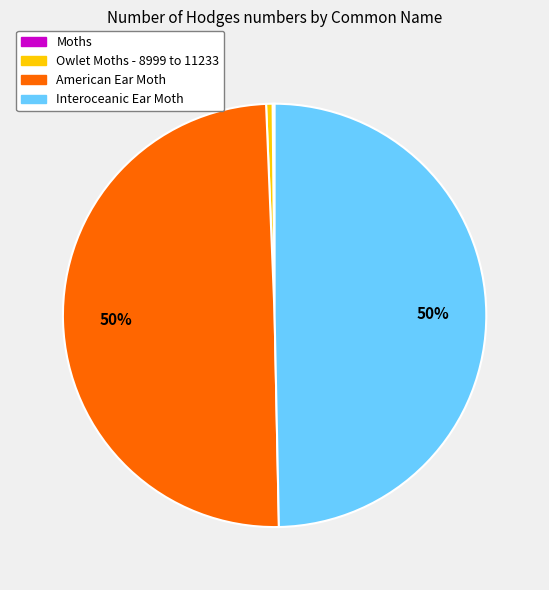

To the nearest percent, what is the difference between the largest and smallest slice percentages?

50%